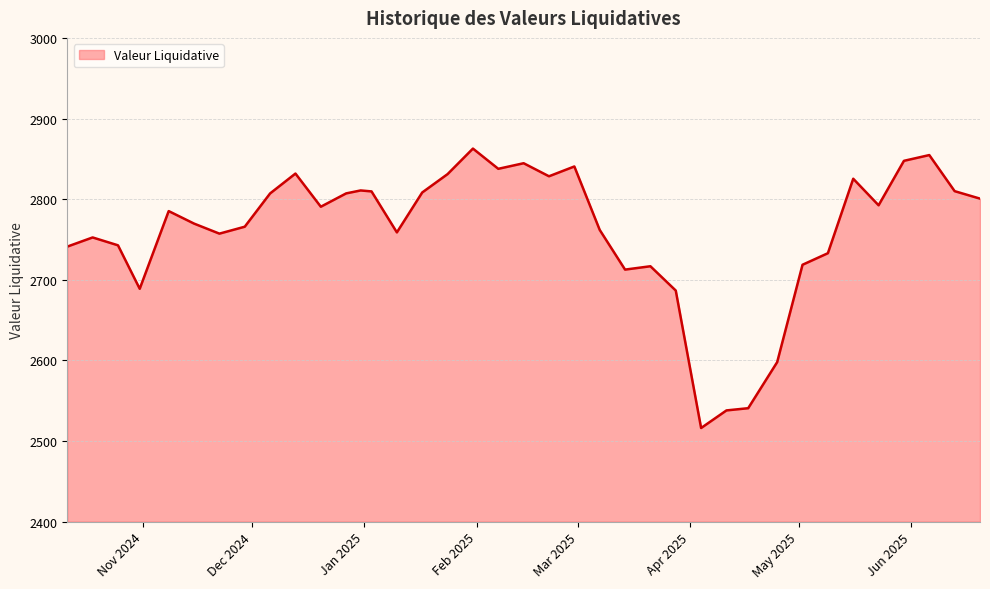

What is the maximum value shown in the chart?

2862.7